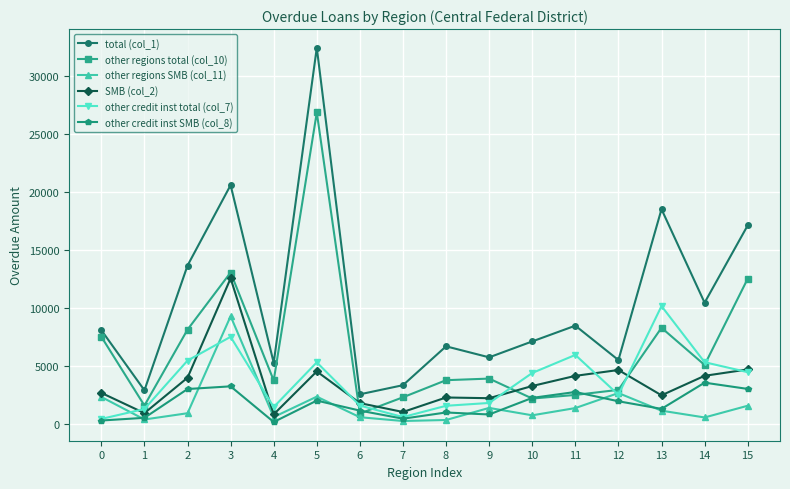

What is the sum of all other credit inst total (col_7) values?

60067